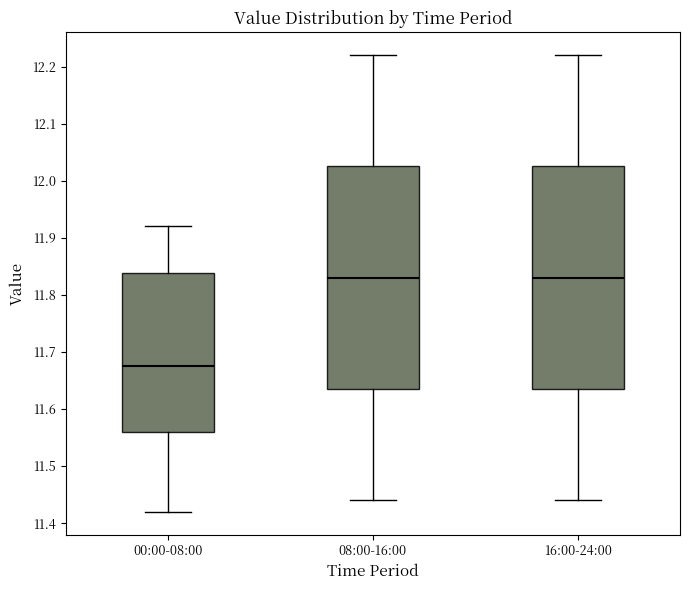

Reading left to right, read every box against the y-axis: the position of its median line, the range the box covers, and the ends of its whiskers. The values are not printed on the chart, so give them approximately, as read against the axis.

00:00-08:00: median 11.68, box 11.56 to 11.84, whiskers 11.42 to 11.92
08:00-16:00: median 11.83, box 11.64 to 12.03, whiskers 11.44 to 12.22
16:00-24:00: median 11.83, box 11.64 to 12.03, whiskers 11.44 to 12.22